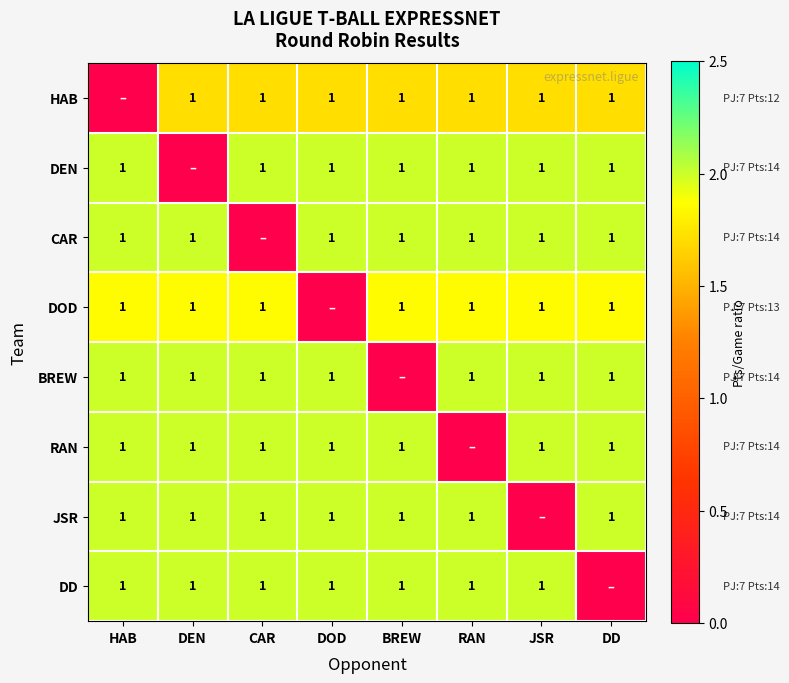

The value of CAR at DD is 1. True or false?

True